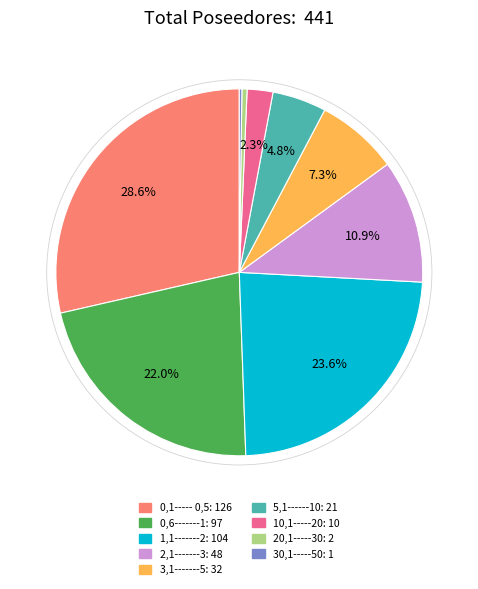

Is the sum of 10,1-----20 and 0,6-------1 greater than half?

No